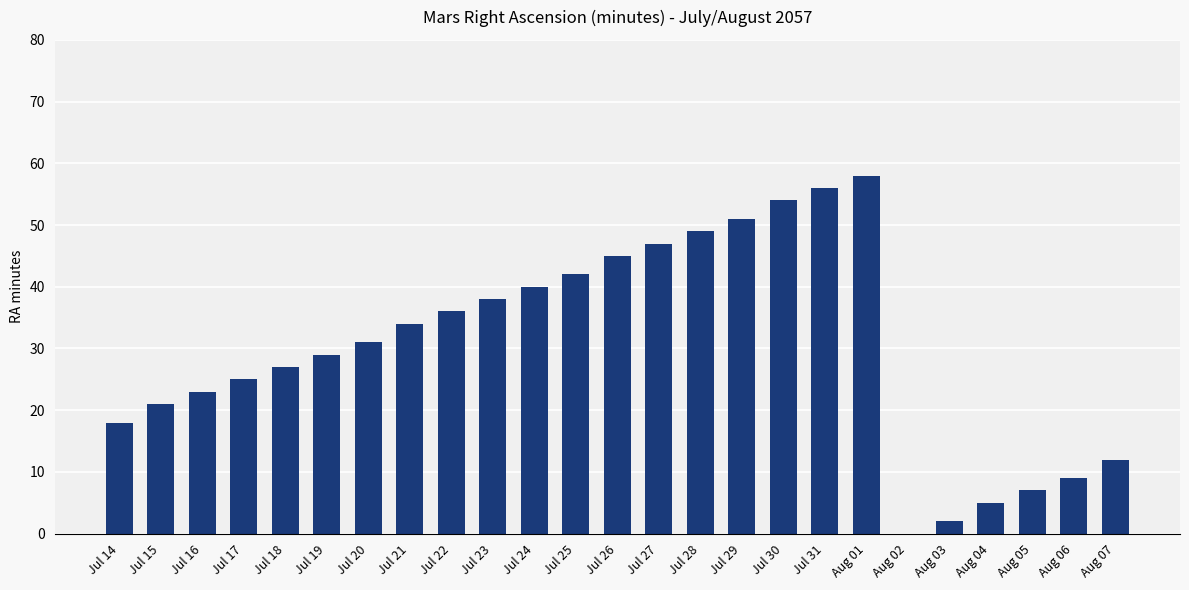

Reading left to right, what are all the values shown in this chart?

Jul 14=18	Jul 15=21	Jul 16=23	Jul 17=25	Jul 18=27	Jul 19=29	Jul 20=31	Jul 21=34	Jul 22=36	Jul 23=38	Jul 24=40	Jul 25=42	Jul 26=45	Jul 27=47	Jul 28=49	Jul 29=51	Jul 30=54	Jul 31=56	Aug 01=58	Aug 02=0	Aug 03=2	Aug 04=5	Aug 05=7	Aug 06=9	Aug 07=12